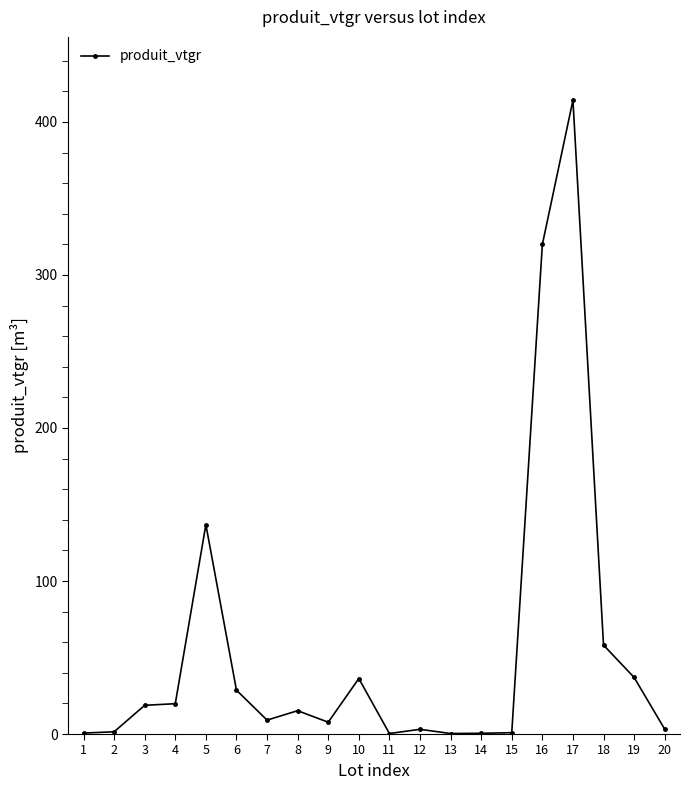

What is the ratio of the value at 19 to the value at 10?

1.0